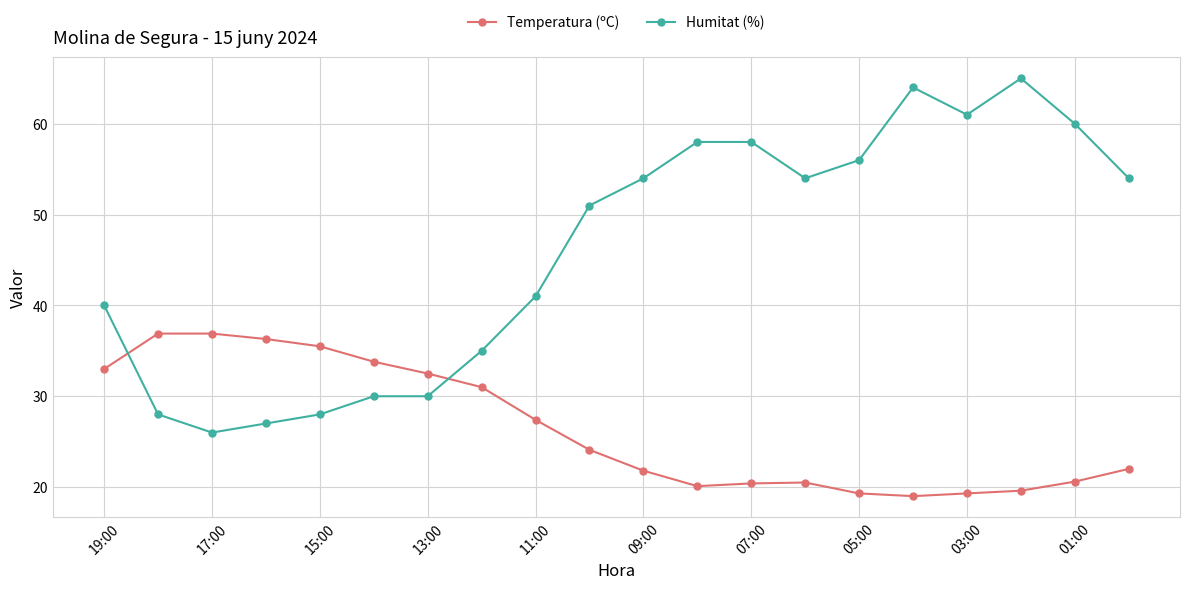

Which series has the widest spread of values?

Humitat (%)